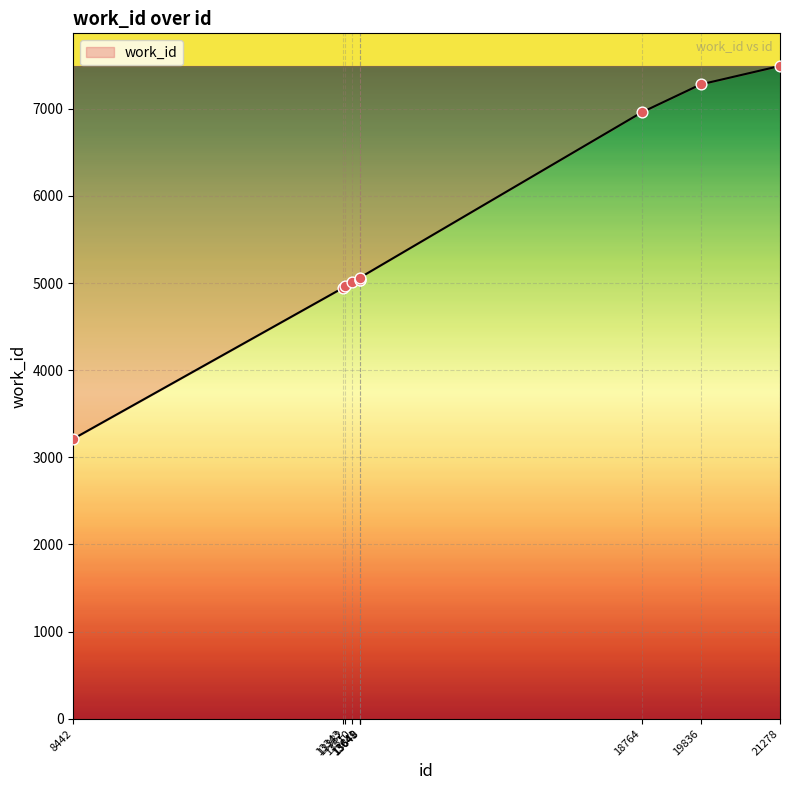

What is the change in value from 13343 to 13382?

+25